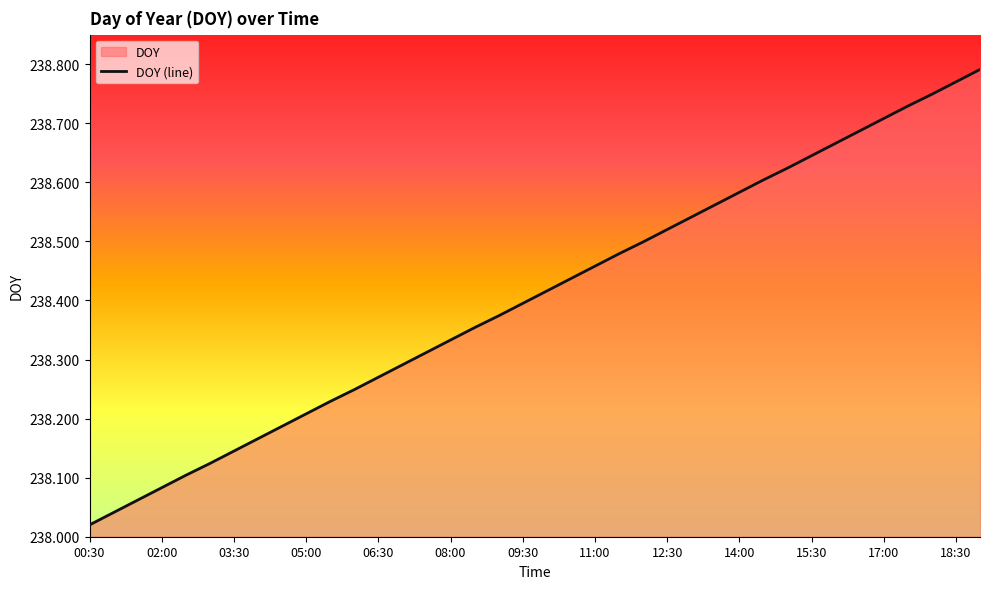

Which category has the highest value across all series?

19:00